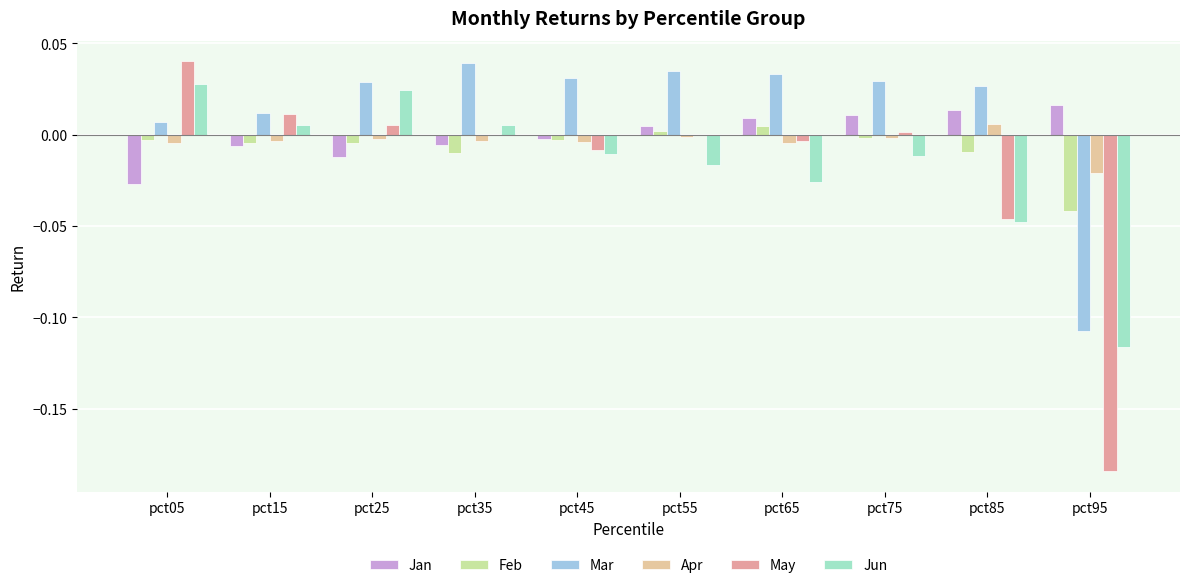

Which series has the largest total across all categories?

Mar